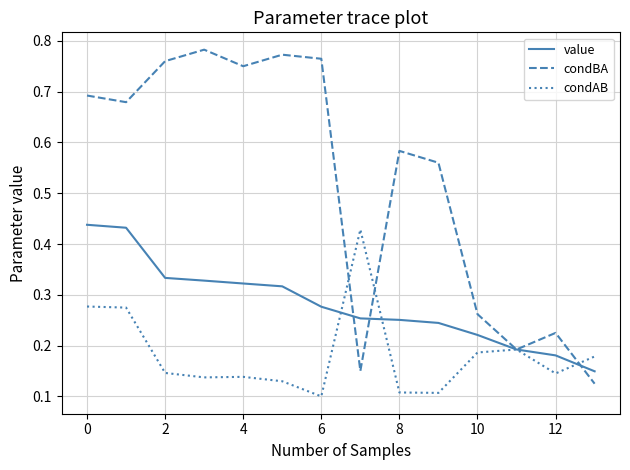

How many lines are shown in the chart?

3